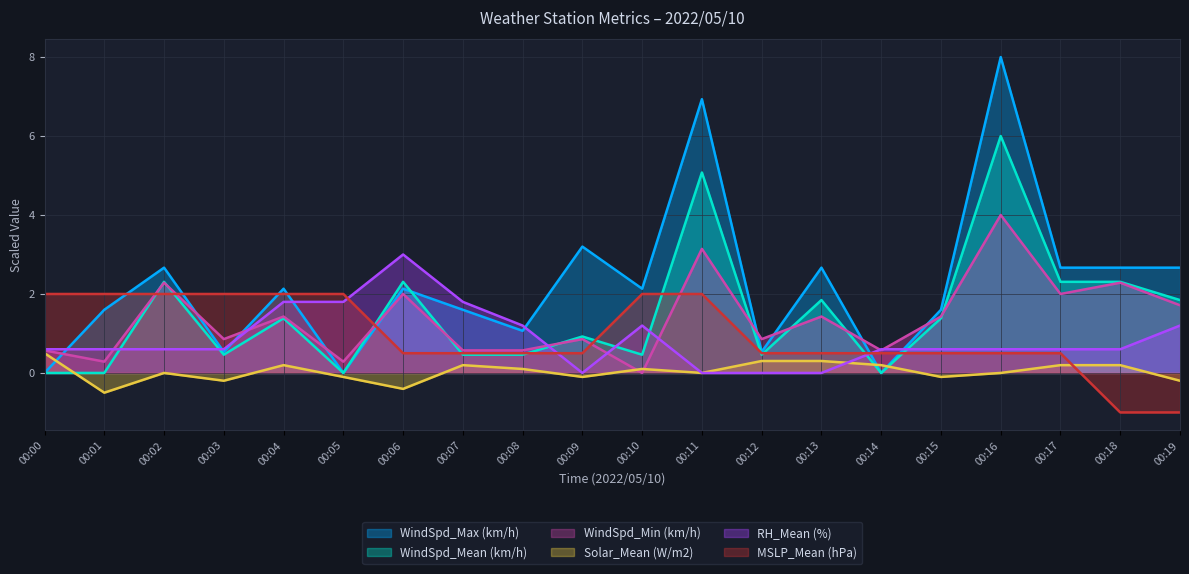

What is the sum of all RH_Mean (%) values?

17.4